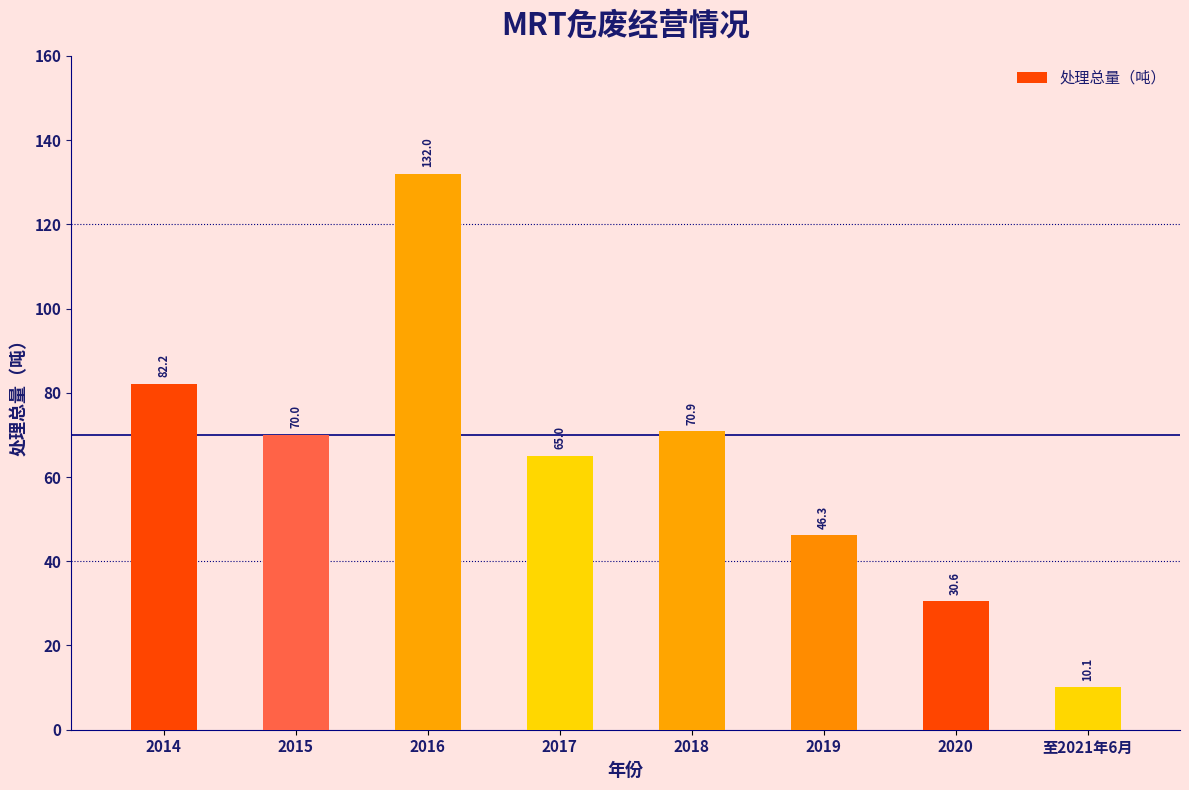

How many distinct data groups are displayed?

1